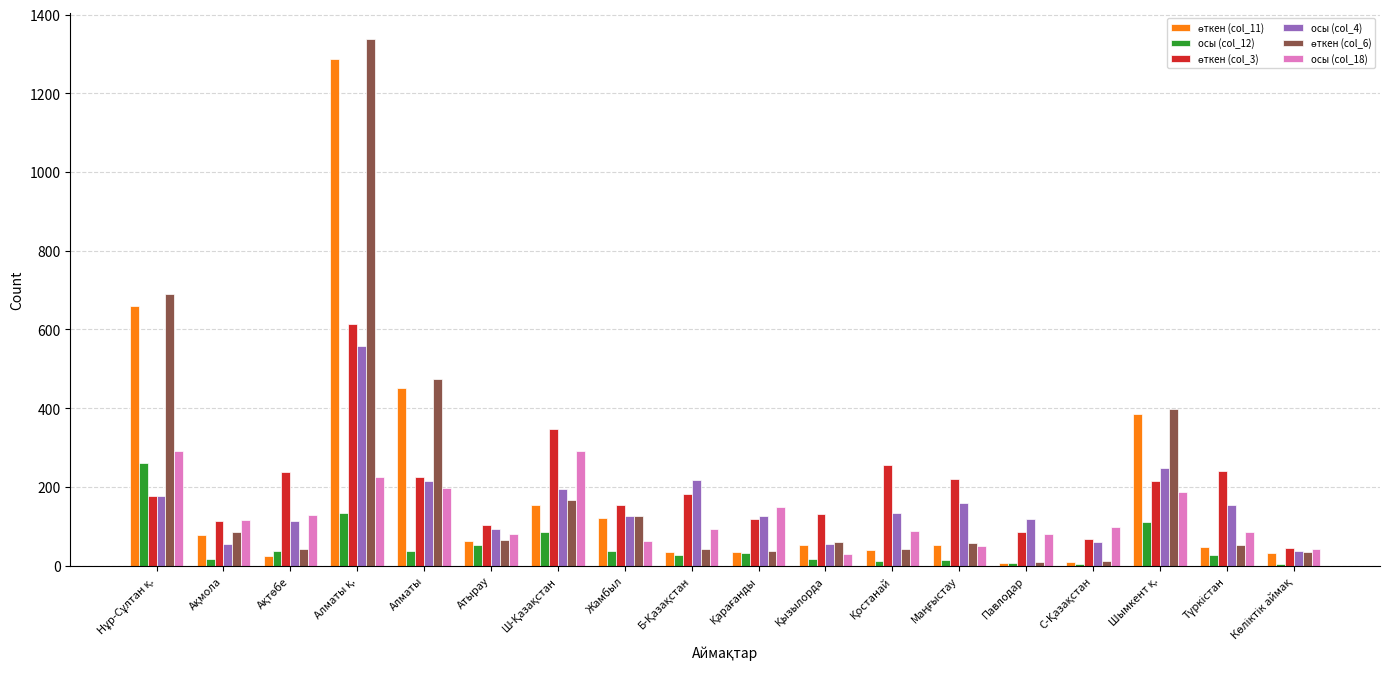

At how many categories does at least one series exceed 879?

1